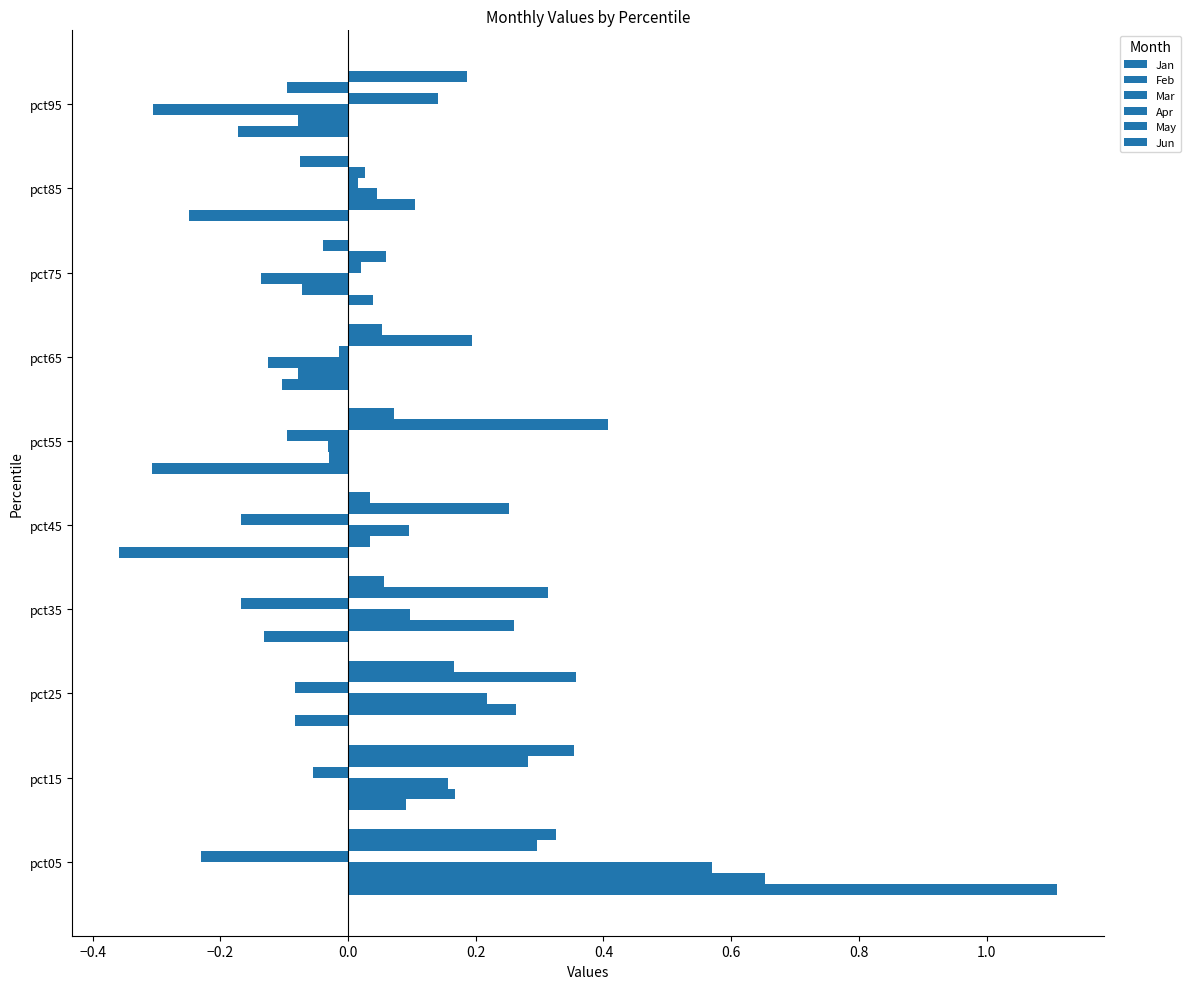

What is the difference between the maximum and minimum values in the Mar series?

0.9